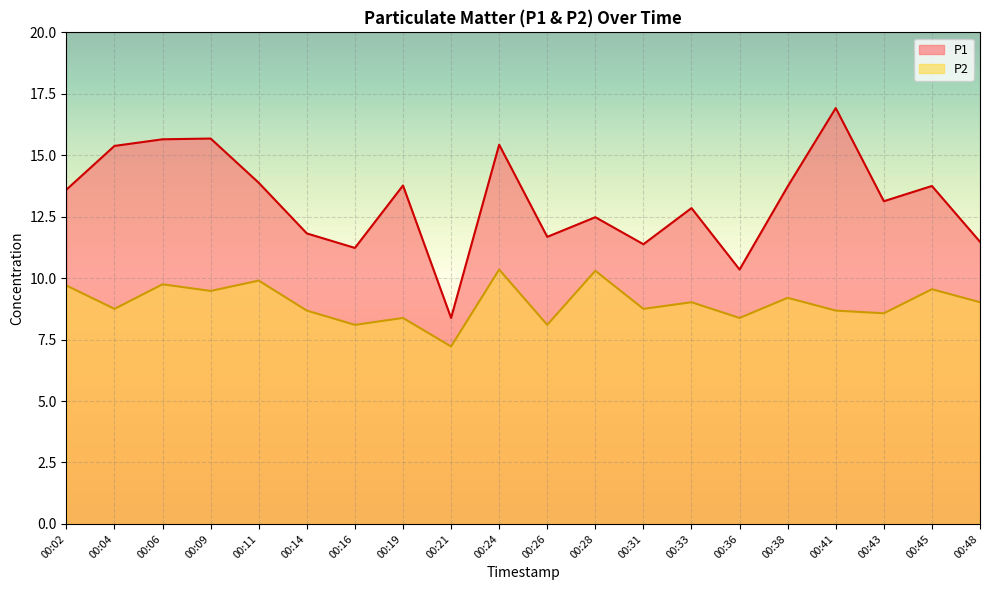

What is the average value of the P1 series?

13.1